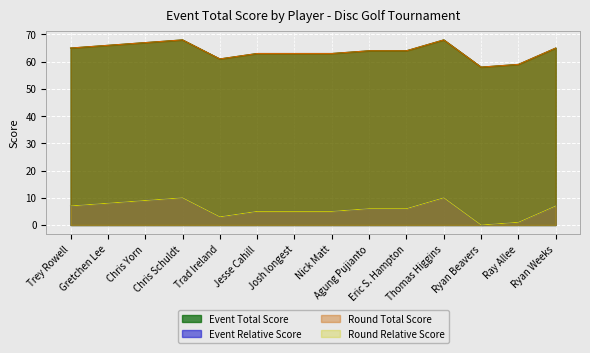

Does the chart display data point markers on the line(s)?

No